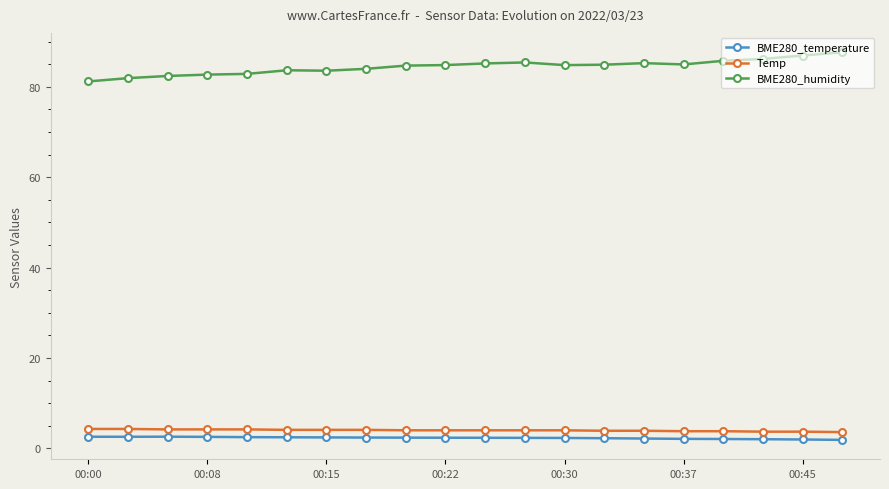

What is the value of the BME280_humidity point at the 6th from the left?

83.6